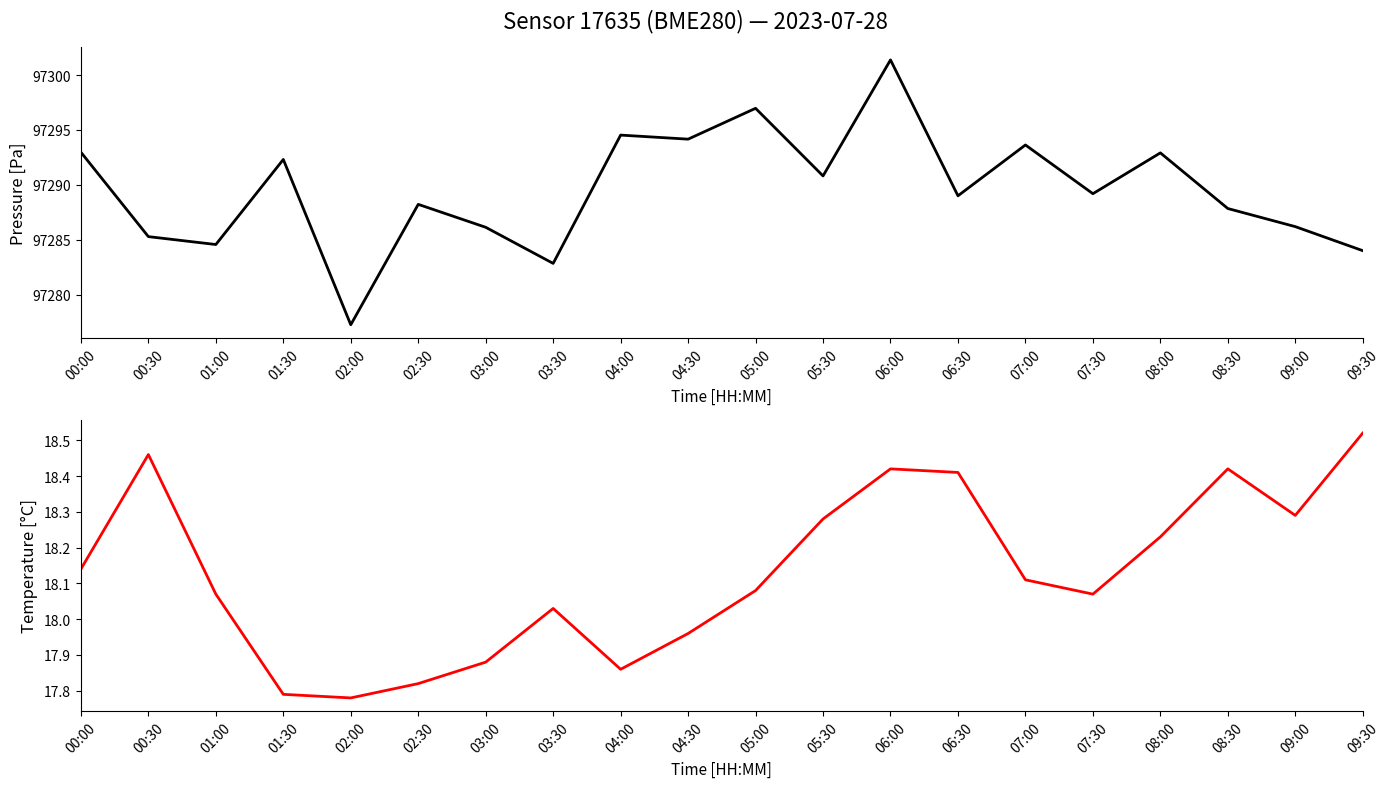

What is the label of the 18th point from the right?

01:00